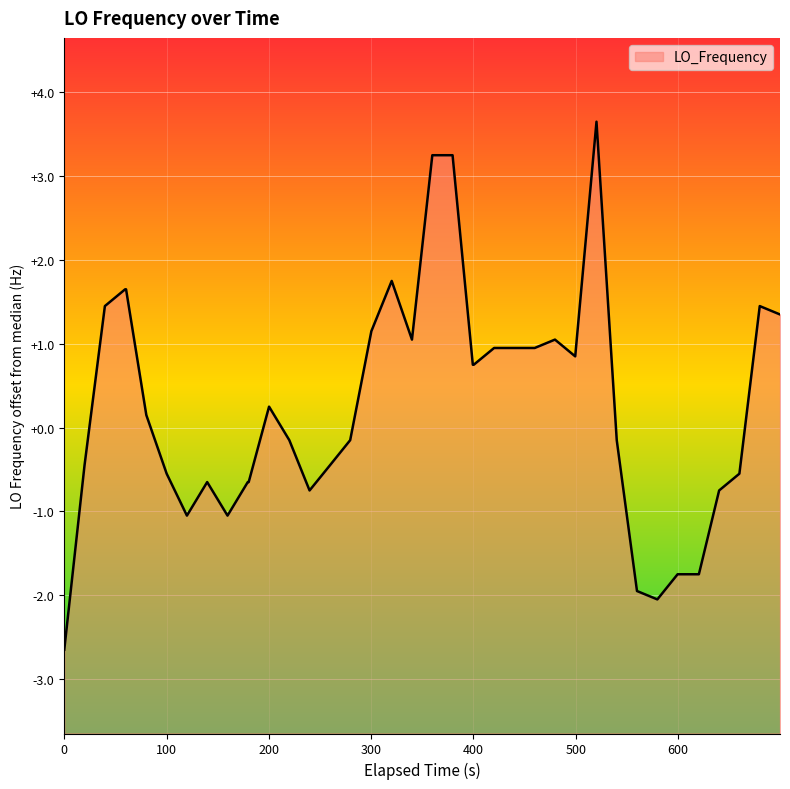

What is the label of the 2nd point from the left?

100